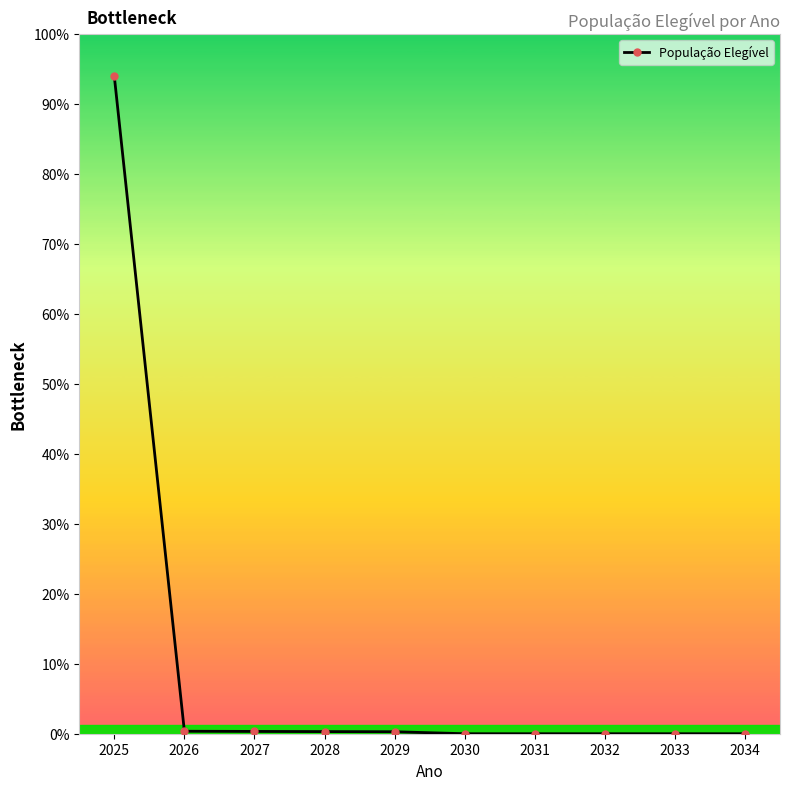

True or false: the data shows 2.9 at 2027.

False